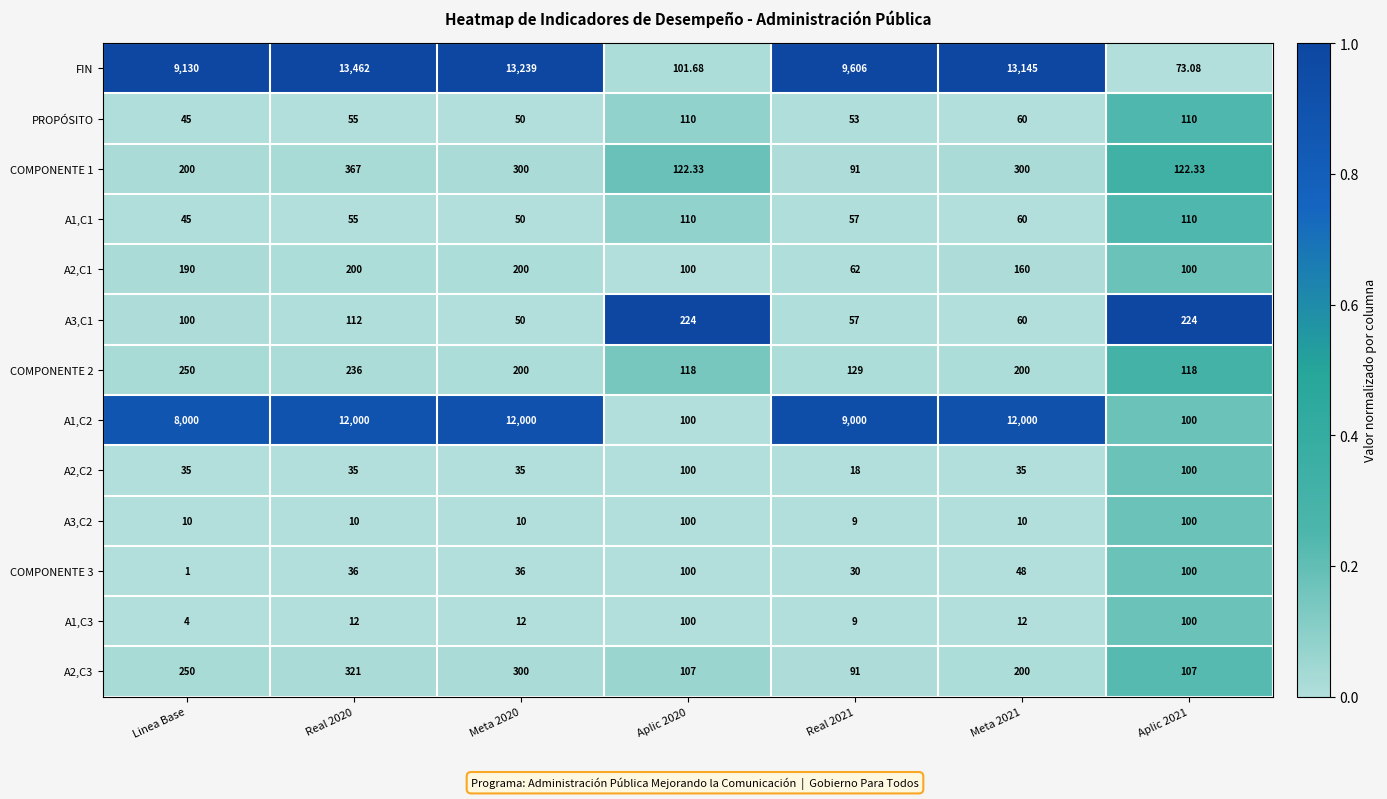

Which series has the largest range (max minus min)?

FIN